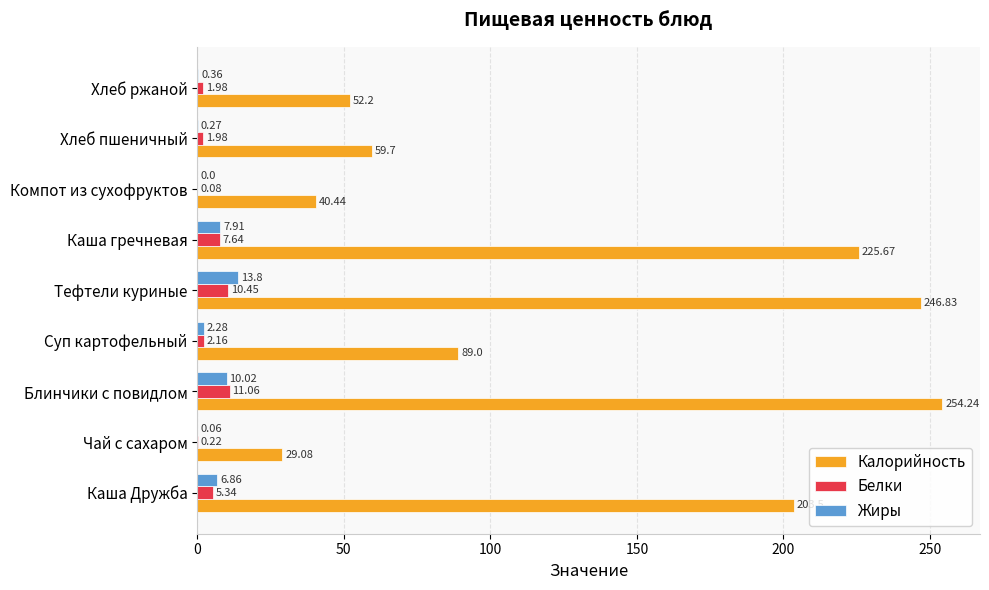

What is the total value across all series at Каша Дружба?

215.7